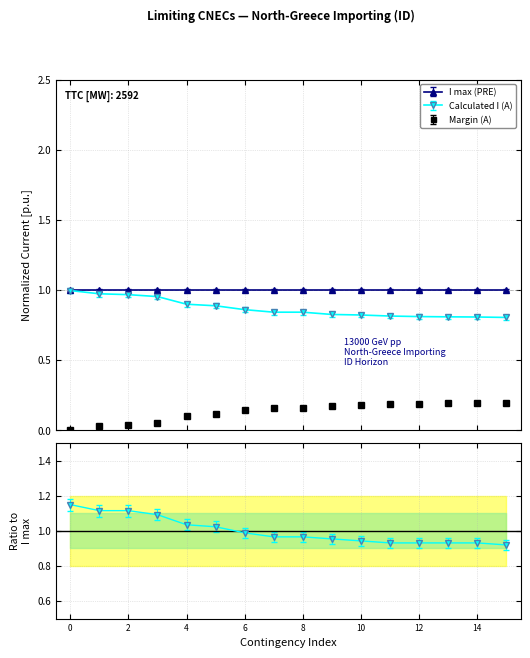

True or false: Calculated I (A) and Margin (A) cross at least once.

False